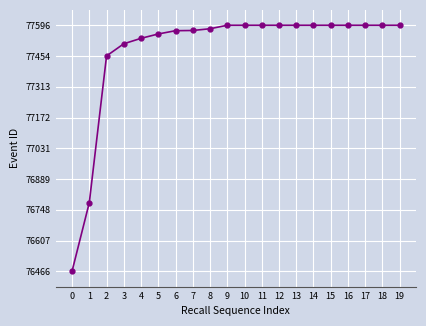

The value at 7 is 77572. True or false?

True